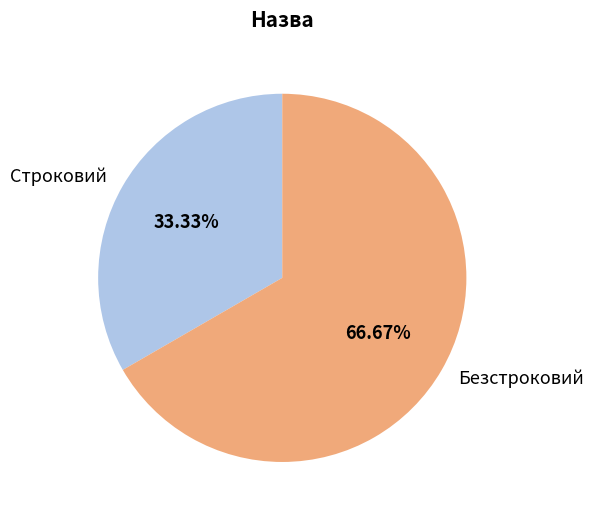

What percentage is the Безстроковий slice, to the nearest percent?

67%